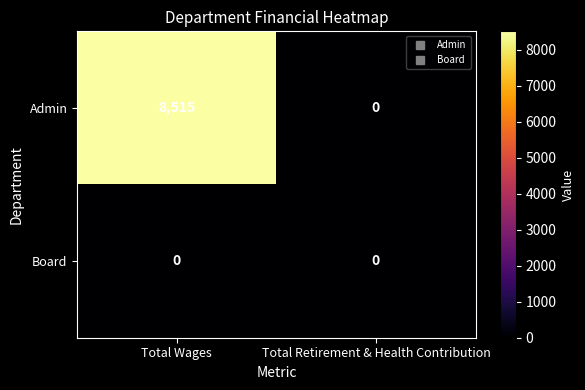

Which series has the largest total across all categories?

Admin